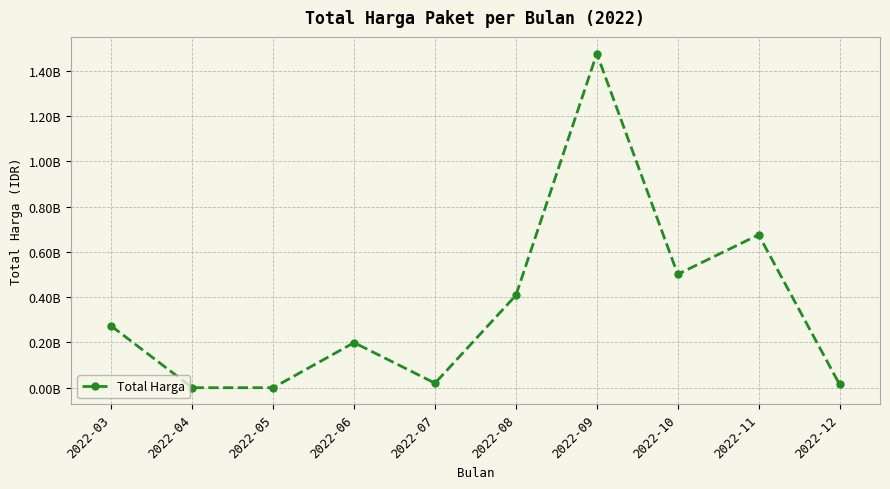

Which has a higher value, 2022-10 or 2022-08?

2022-10